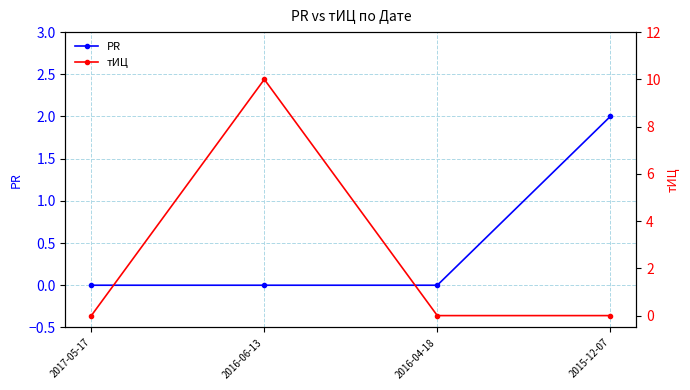

What is the label of the 2nd point from the left?

2016-06-13